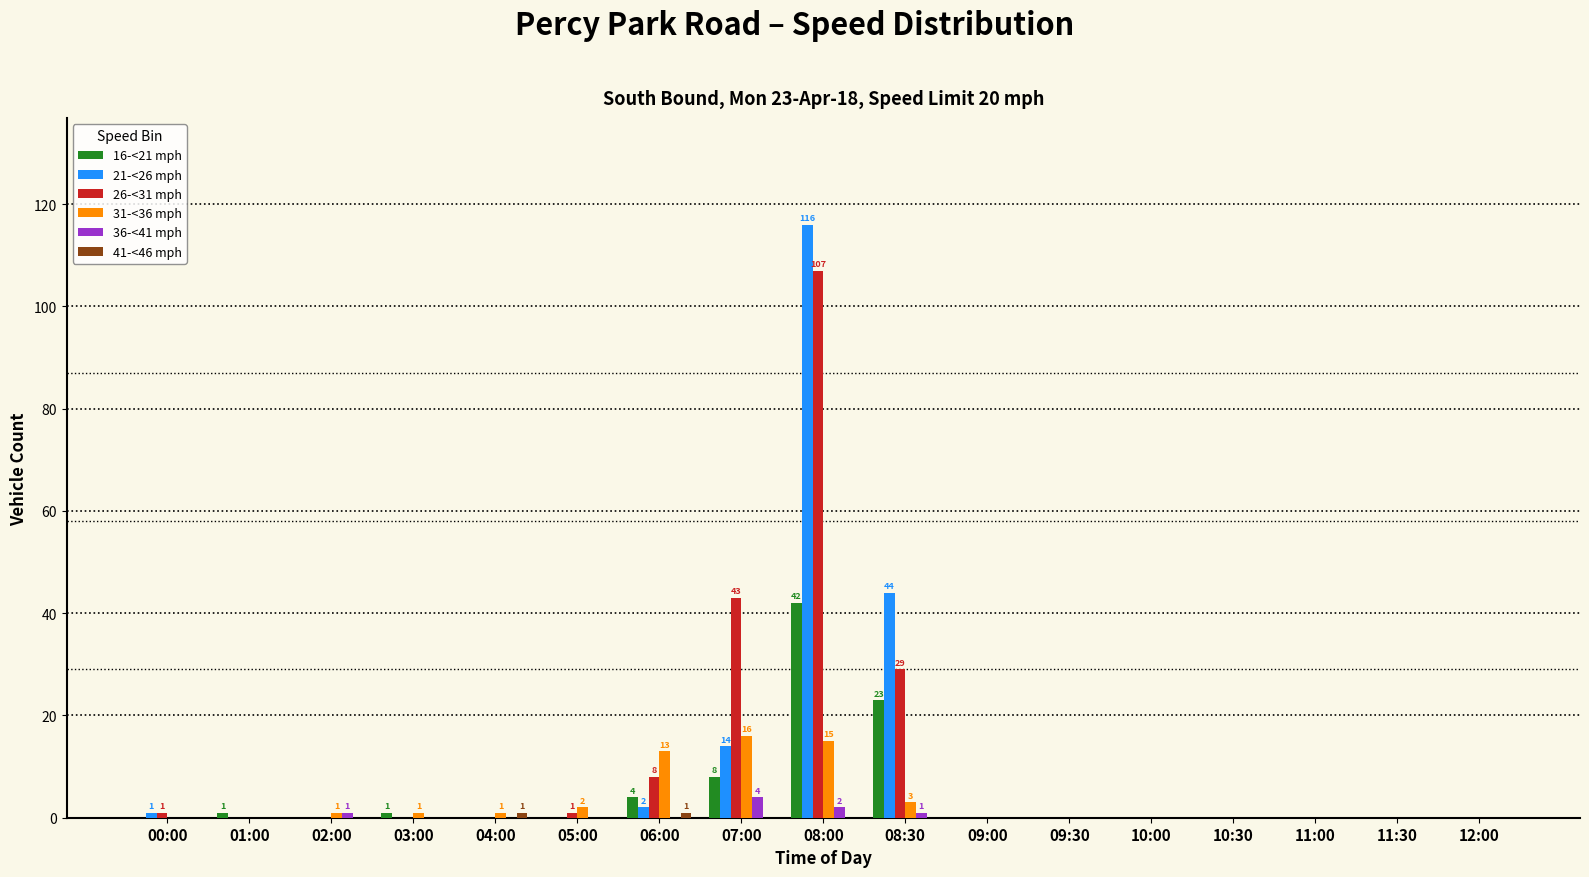

The 26-<31 mph series shows 40 at 03:00. True or false?

False